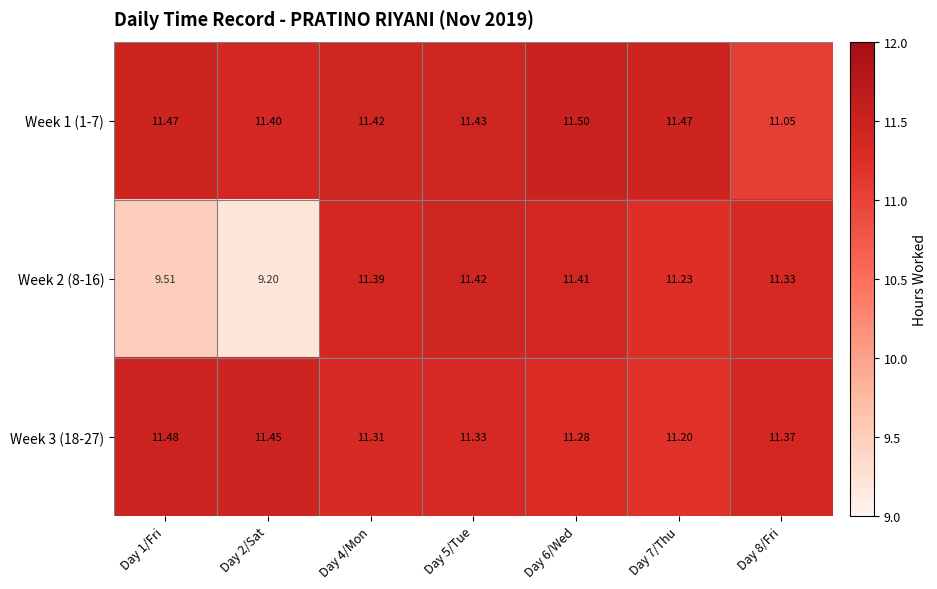

Is the value of Week 3 (18-27) at Day 1/Fri greater than the value of Week 2 (8-16) at Day 8/Fri?

Yes